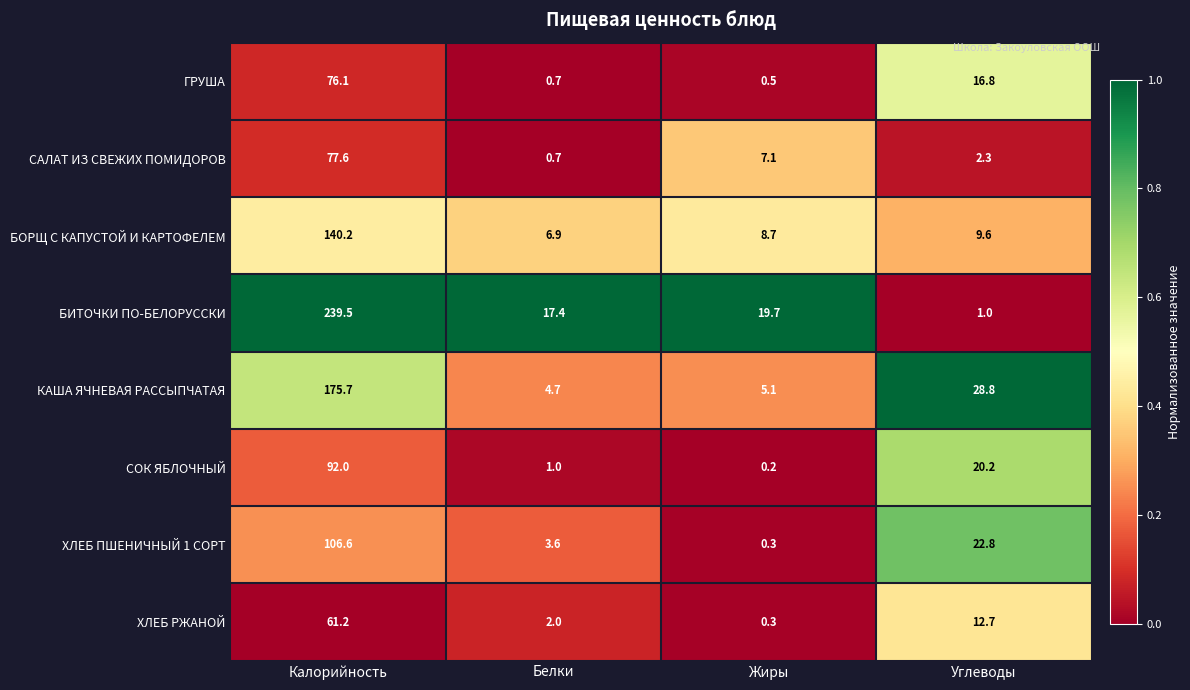

How many categories are shown in the chart?

4